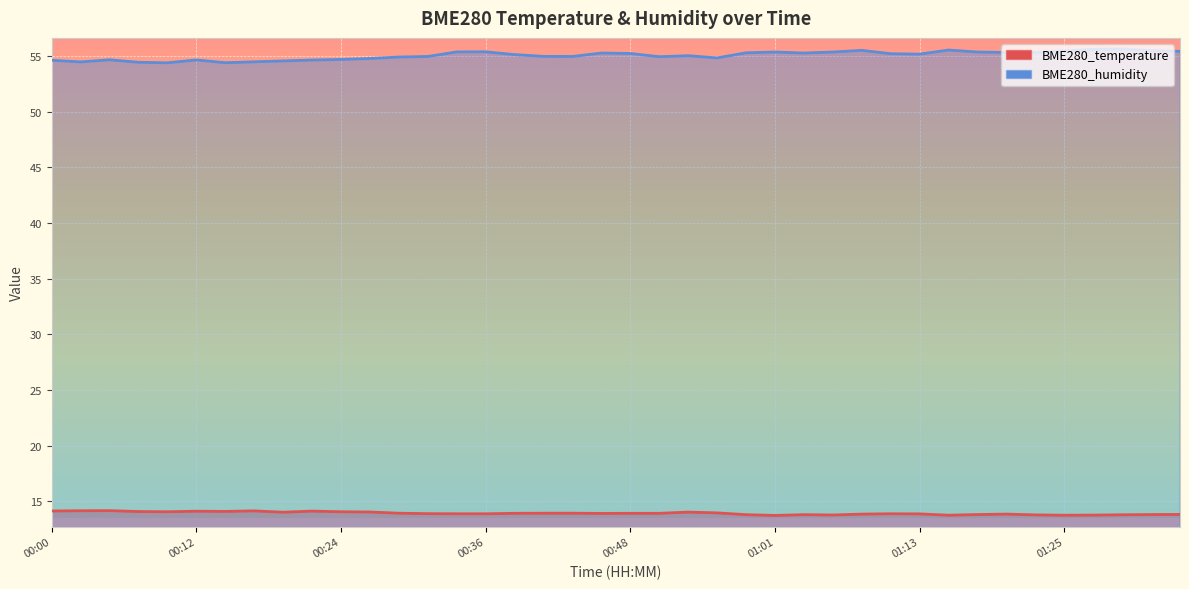

How many interior local peaks does the BME280_humidity series have?

9